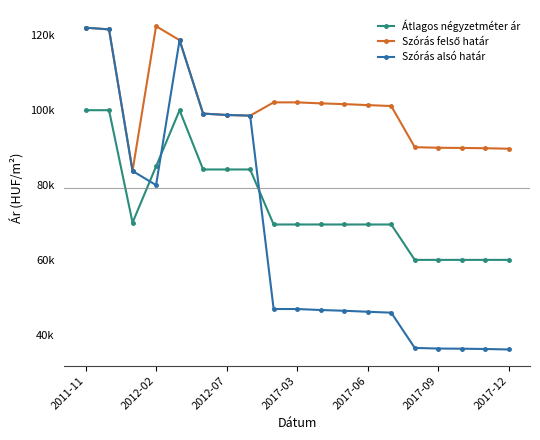

Is this an area chart (filled region under the line)?

No